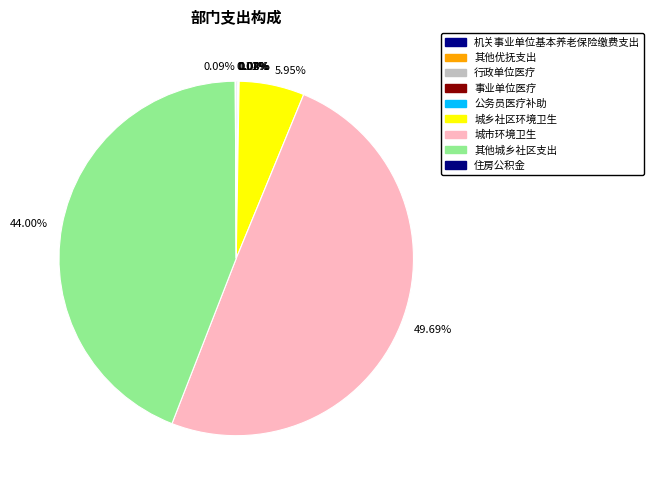

Is 5.95% the majority of the pie?

No